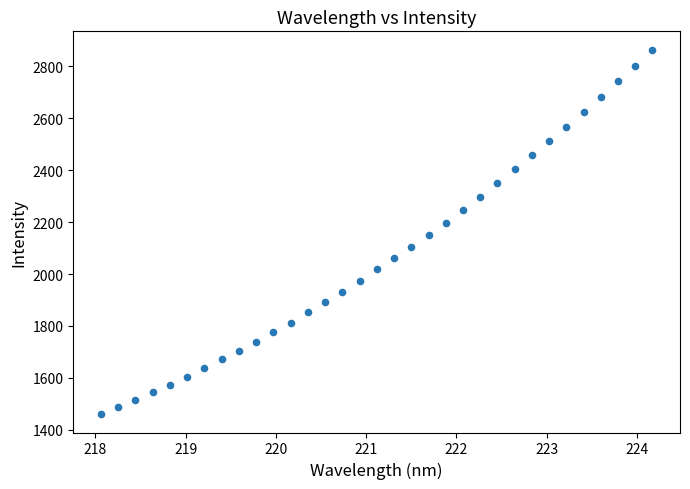

What is the range of X values (max minus min)?

6.1